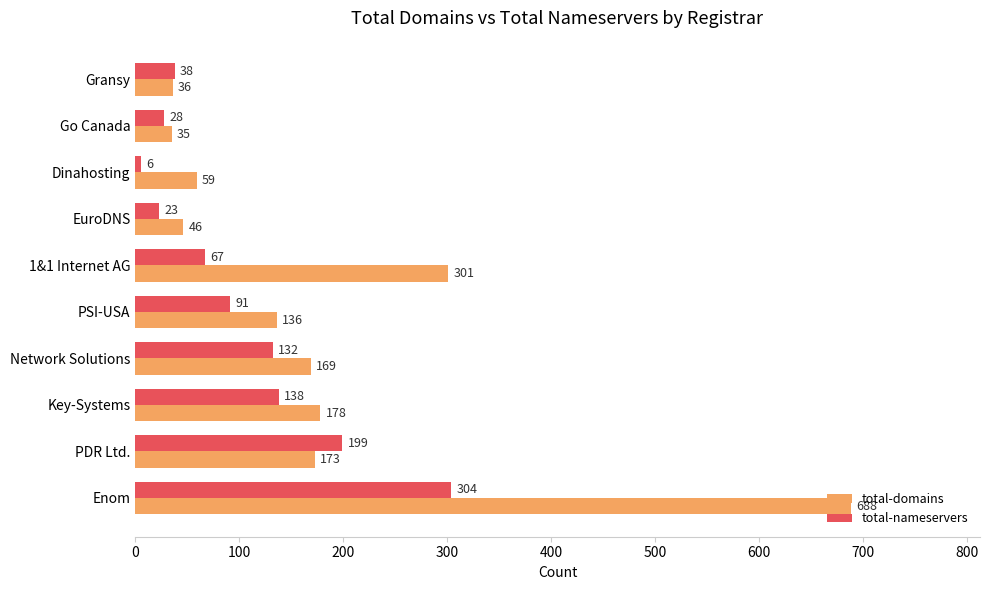

At which label does total-nameservers reach its minimum?

Dinahosting